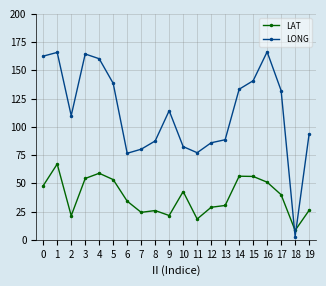

Is the value of LAT at 11 greater than the value of LONG at 13?

No